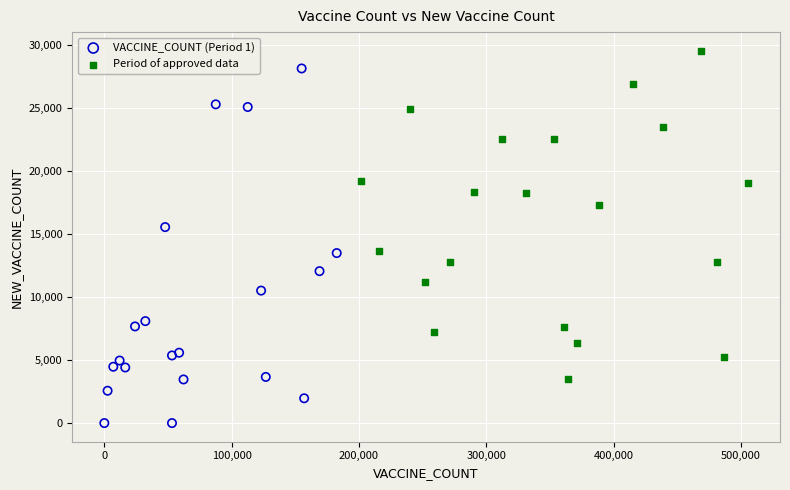

Which series has the largest Y range (max minus min)?

VACCINE_COUNT (Period 1)